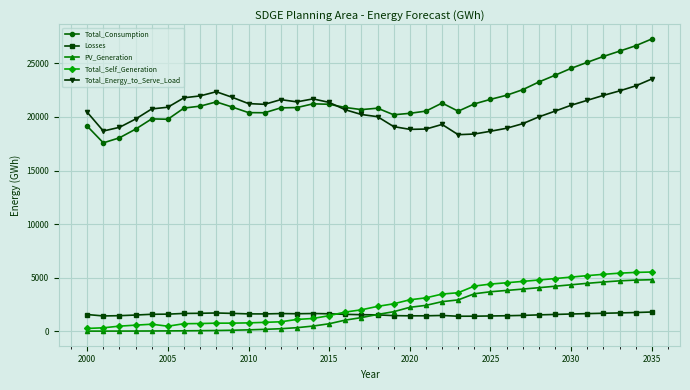

How many data points does each series have?

36